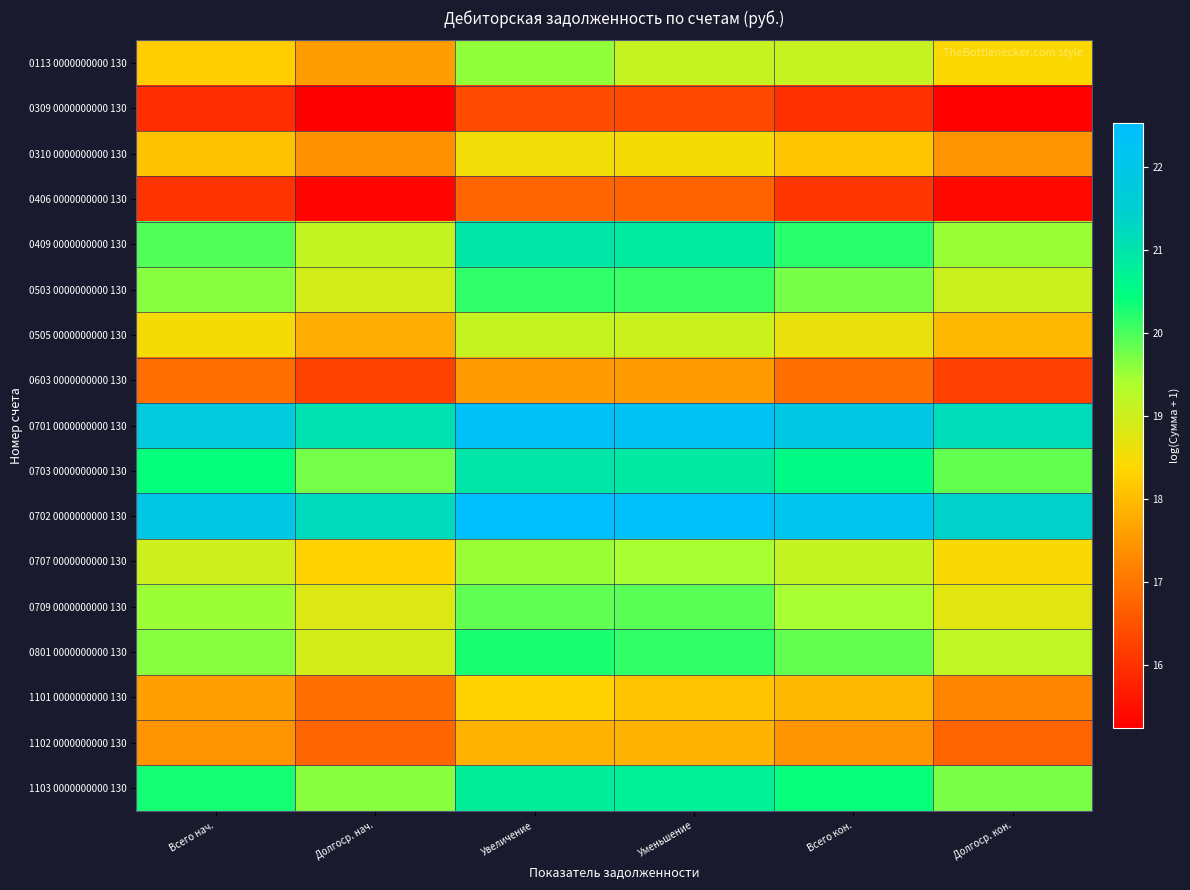

Reading right to left, extract all data points from this chart.

0113 0000000000 130: Долгоср. кон.=18.4	Всего кон.=19.1	Уменьшение=19.1	Увеличение=19.6	Долгоср. нач.=17.5	Всего нач.=18.2
0309 0000000000 130: Долгоср. кон.=15.3	Всего кон.=16.0	Уменьшение=16.3	Увеличение=16.4	Долгоср. нач.=15.2	Всего нач.=15.9
0310 0000000000 130: Долгоср. кон.=17.4	Всего кон.=18.1	Уменьшение=18.5	Увеличение=18.5	Долгоср. нач.=17.4	Всего нач.=18.1
0406 0000000000 130: Долгоср. кон.=15.4	Всего кон.=16.1	Уменьшение=16.7	Увеличение=16.8	Долгоср. нач.=15.3	Всего нач.=16.0
0409 0000000000 130: Долгоср. кон.=19.5	Всего кон.=20.2	Уменьшение=20.9	Увеличение=21.0	Долгоср. нач.=19.1	Всего нач.=19.9
0503 0000000000 130: Долгоср. кон.=19.0	Всего кон.=19.7	Уменьшение=20.1	Увеличение=20.2	Долгоср. нач.=18.9	Всего нач.=19.6
0505 0000000000 130: Долгоср. кон.=17.9	Всего кон.=18.6	Уменьшение=19.0	Увеличение=19.1	Долгоср. нач.=17.8	Всего нач.=18.5
0603 0000000000 130: Долгоср. кон.=16.2	Всего кон.=16.9	Уменьшение=17.5	Увеличение=17.5	Долгоср. нач.=16.2	Всего нач.=16.9
0701 0000000000 130: Долгоср. кон.=21.2	Всего кон.=21.9	Уменьшение=22.3	Увеличение=22.3	Долгоср. нач.=21.1	Всего нач.=21.8
0703 0000000000 130: Долгоср. кон.=19.8	Всего кон.=20.5	Уменьшение=20.9	Увеличение=21.0	Долгоср. нач.=19.7	Всего нач.=20.4
0702 0000000000 130: Долгоср. кон.=21.4	Всего кон.=22.1	Уменьшение=22.4	Увеличение=22.5	Долгоср. нач.=21.2	Всего нач.=21.9
0707 0000000000 130: Долгоср. кон.=18.4	Всего кон.=19.1	Уменьшение=19.4	Увеличение=19.5	Долгоср. нач.=18.3	Всего нач.=19.0
0709 0000000000 130: Долгоср. кон.=18.7	Всего кон.=19.4	Уменьшение=19.9	Увеличение=19.9	Долгоср. нач.=18.8	Всего нач.=19.5
0801 0000000000 130: Долгоср. кон.=19.2	Всего кон.=19.8	Уменьшение=20.1	Увеличение=20.3	Долгоср. нач.=18.9	Всего нач.=19.6
1101 0000000000 130: Долгоср. кон.=17.2	Всего кон.=17.9	Уменьшение=18.1	Увеличение=18.3	Долгоср. нач.=16.9	Всего нач.=17.6
1102 0000000000 130: Долгоср. кон.=16.7	Всего кон.=17.4	Уменьшение=17.9	Увеличение=17.8	Долгоср. нач.=16.7	Всего нач.=17.4
1103 0000000000 130: Долгоср. кон.=19.7	Всего кон.=20.4	Уменьшение=20.8	Увеличение=20.8	Долгоср. нач.=19.6	Всего нач.=20.3